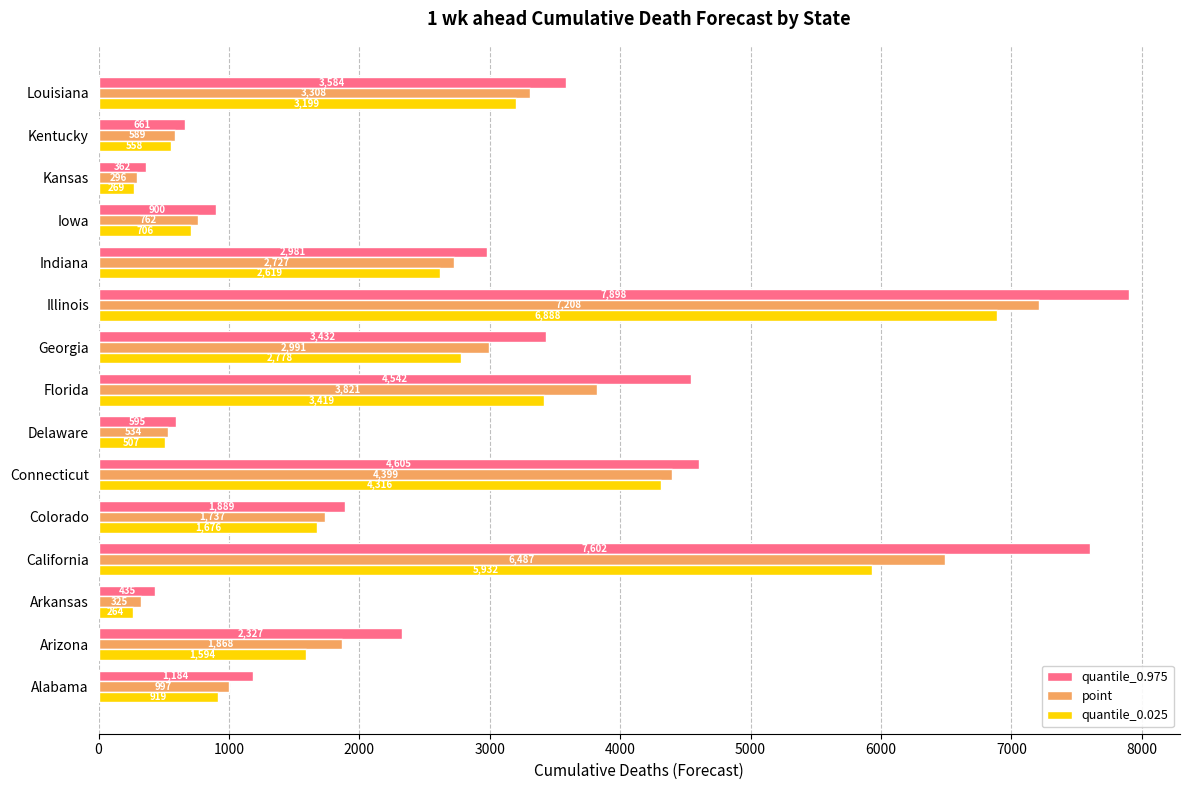

How many data points in quantile_0.025 are less than 1676?

7